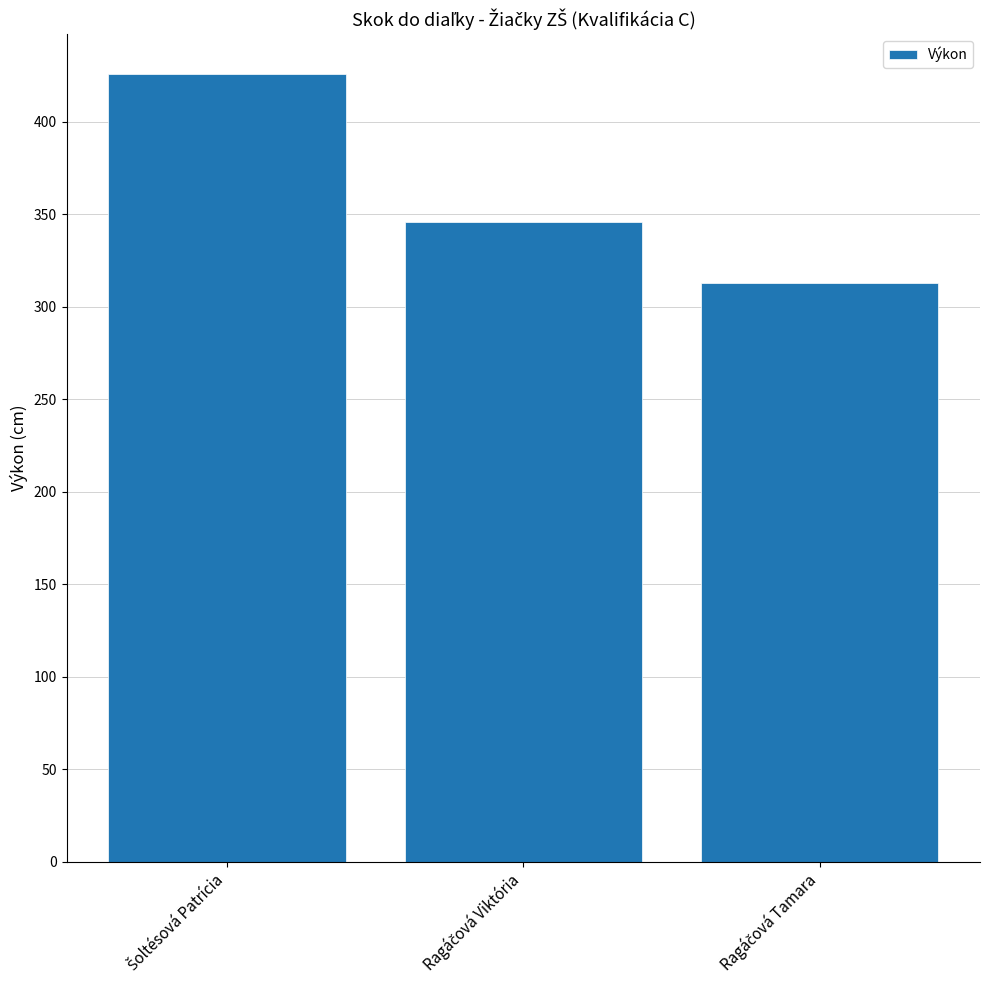

What is the value of the 2nd bar from the left?

346